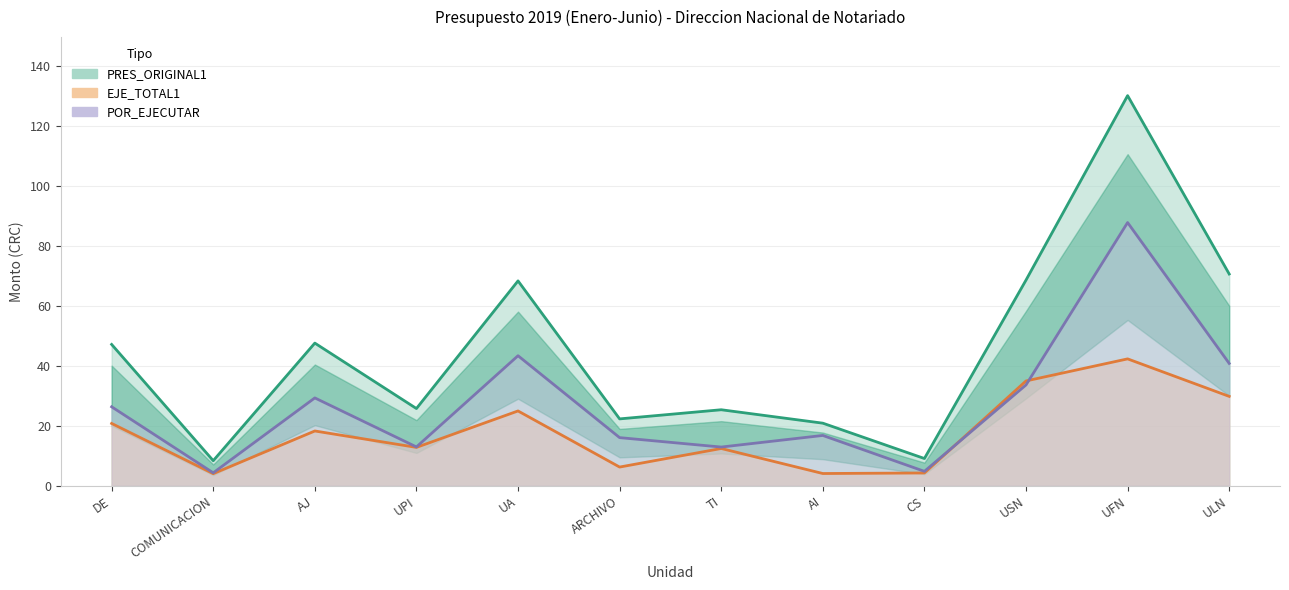

How many values in the PRES_ACTUAL1 series are below 26?

6